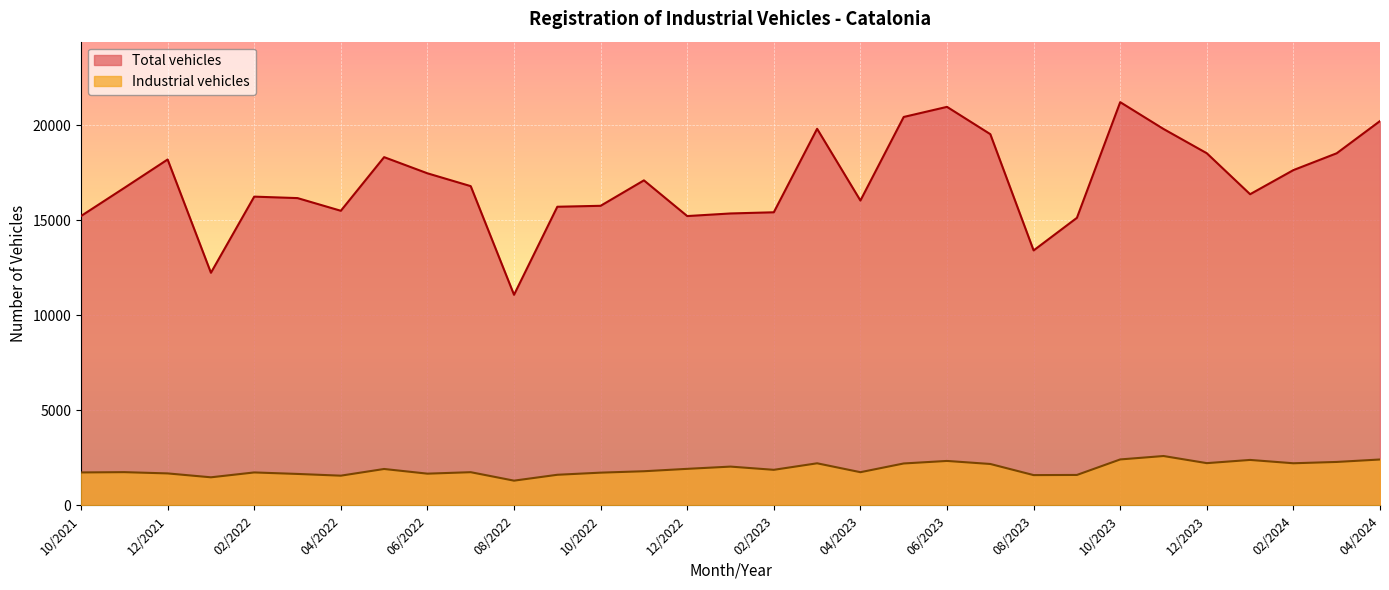

Which series changed the most between 02/2024 and 09/2023?

Total vehicles